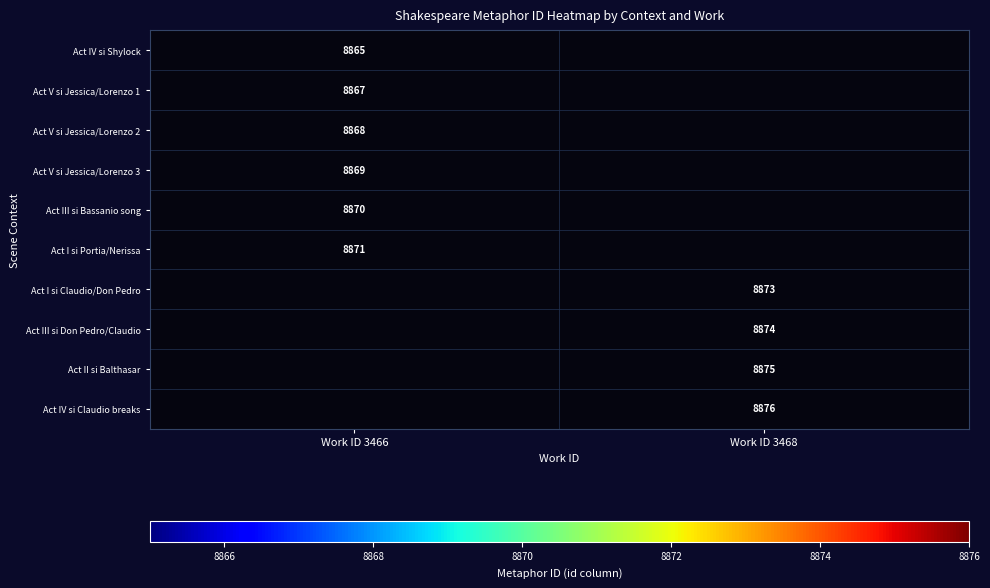

The Act I si Claudio/Don Pedro series shows 15889.7 at Work ID 3468. True or false?

False